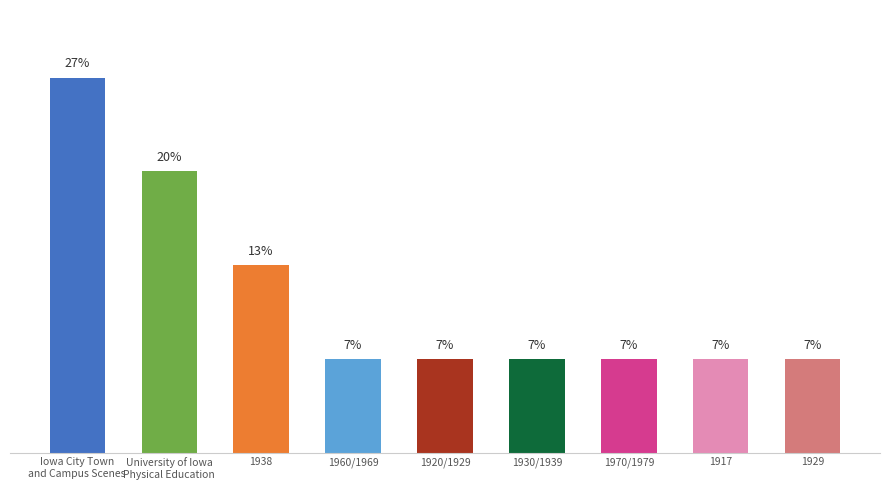

Is it true that the value at 1917 is 2.8?

False